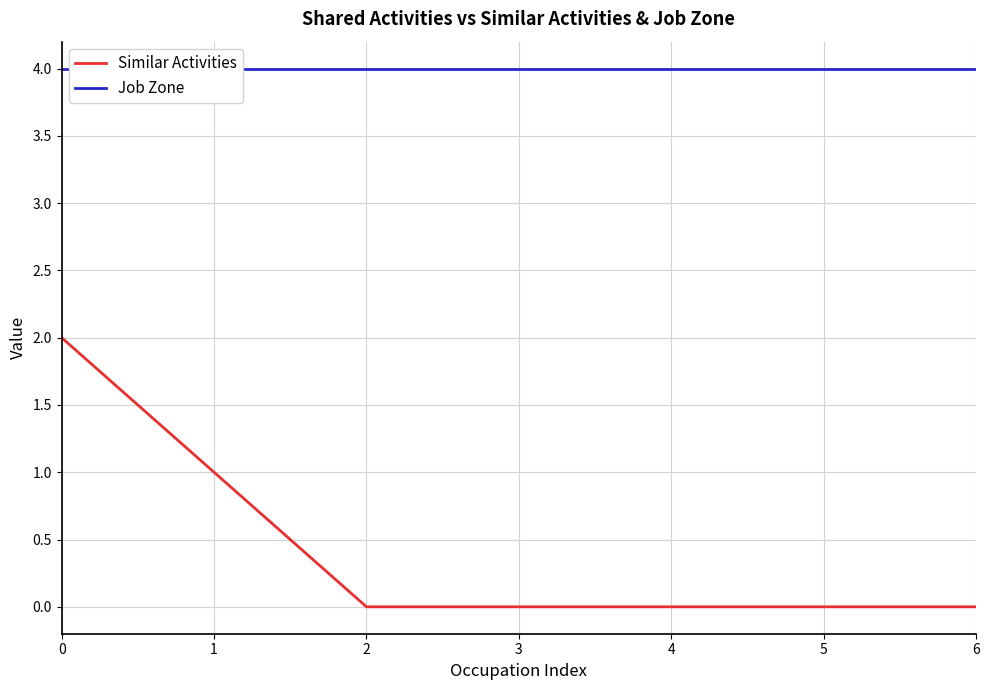

Between 0 and 4, which series saw the biggest shift?

Similar Activities